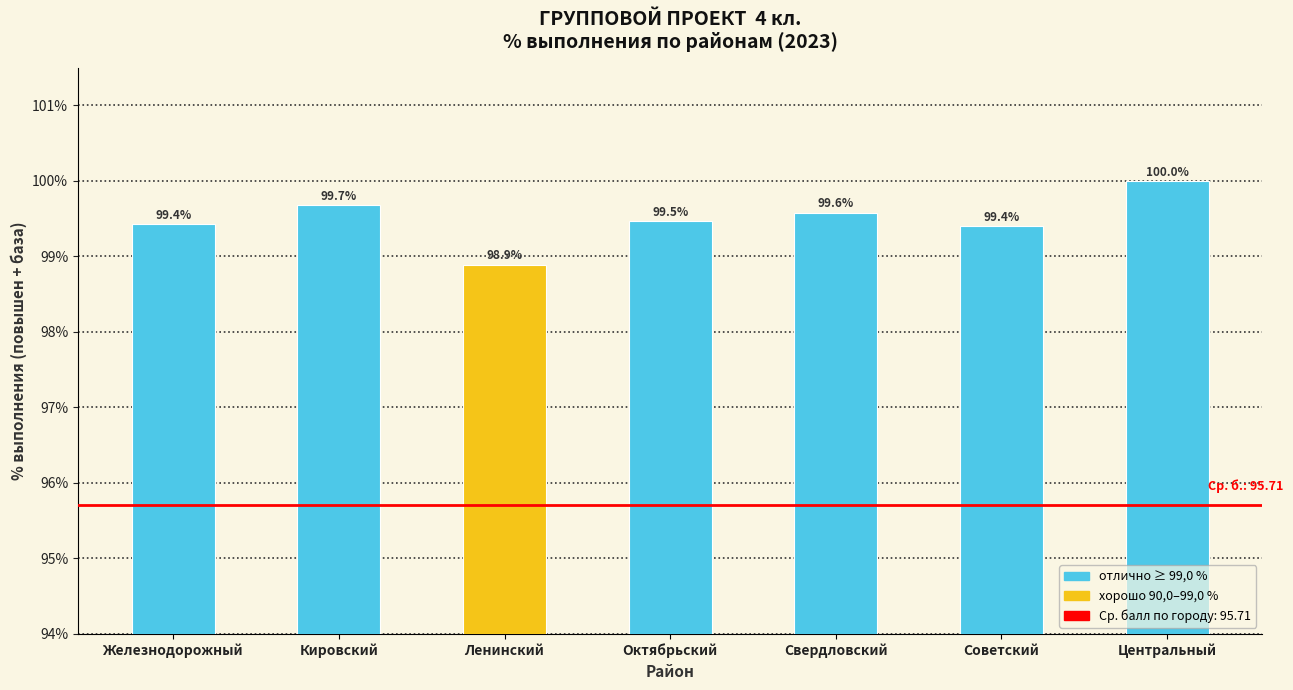

What is the value of the 3rd bar from the left?

98.9